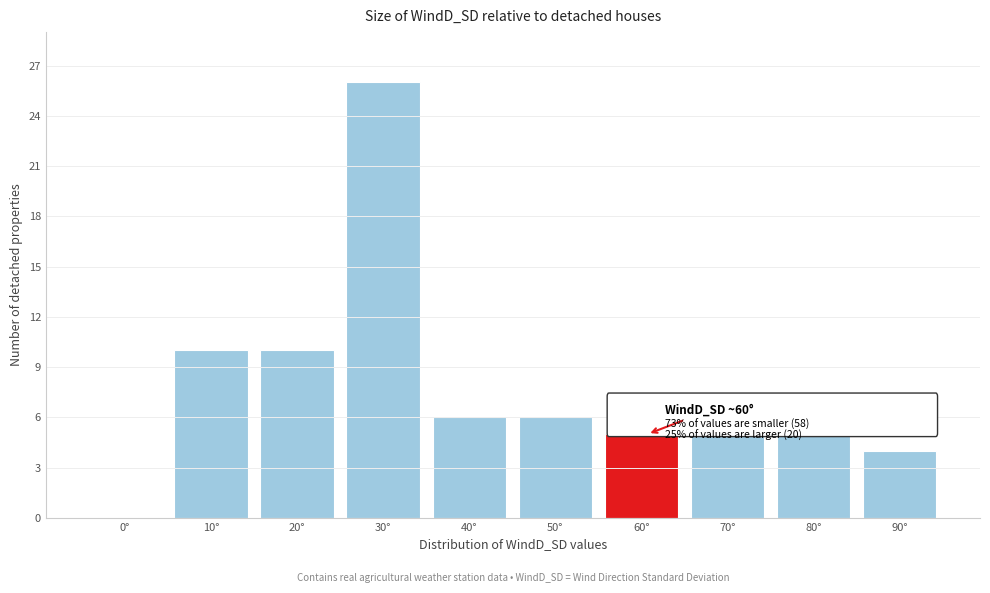

Reading left to right, extract all data points from this chart.

0°=0	10°=10	20°=10	30°=26	40°=6	50°=6	60°=5	70°=6	80°=6	90°=4